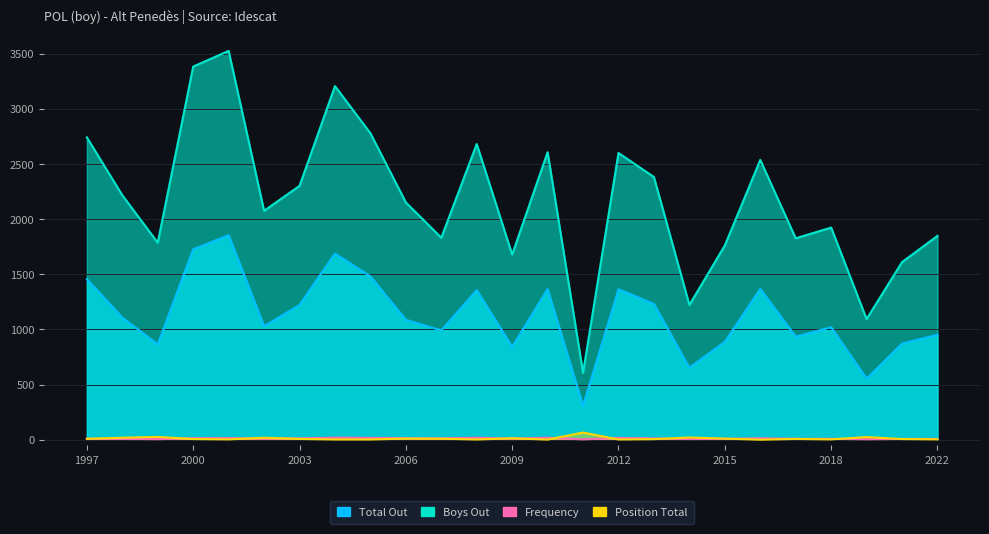

Which has a higher value, 2013 or 2017?

2013